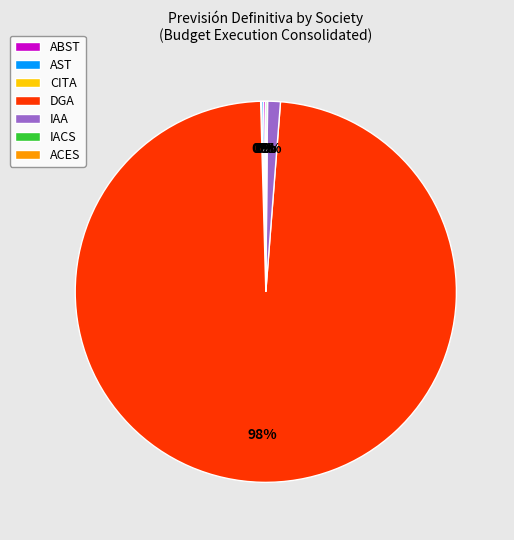

Which category has the biggest portion of the pie?

DGA